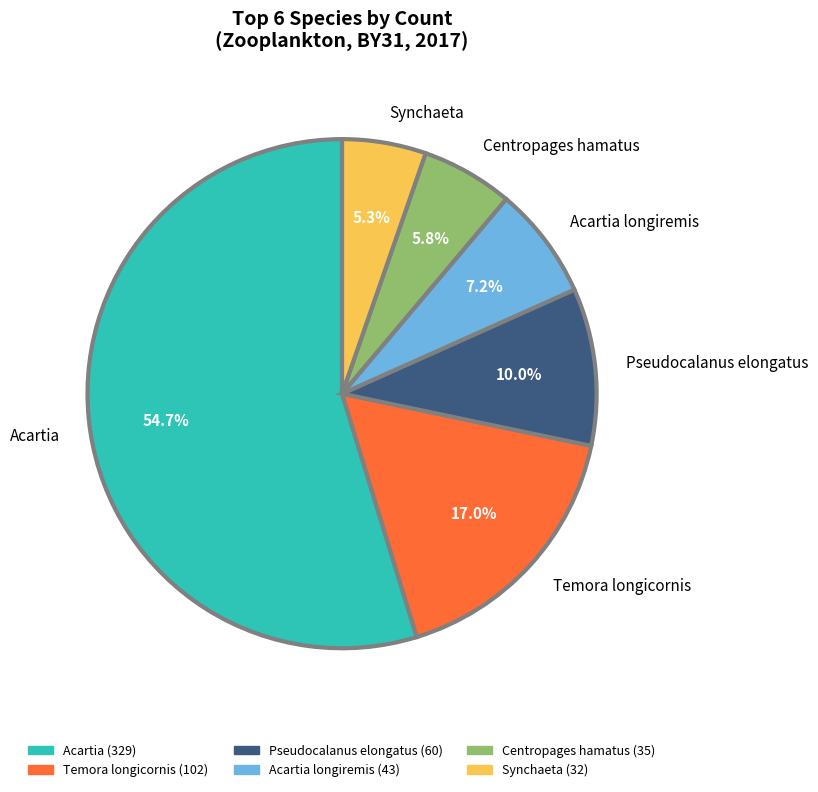

Between Temora longicornis and Acartia longiremis, which is larger?

Temora longicornis